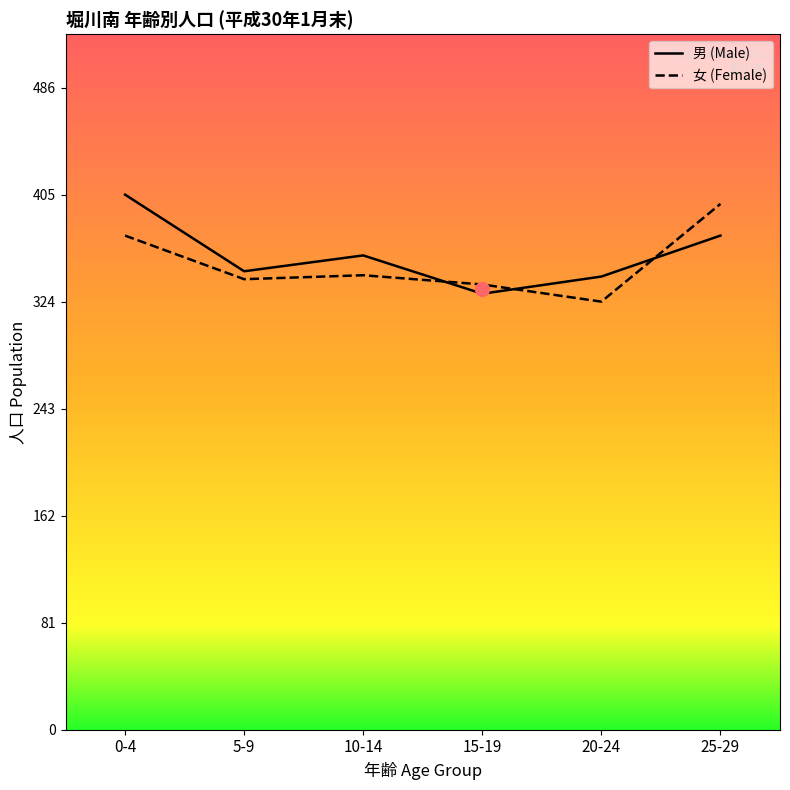

What is the difference between the maximum and minimum values in the 男 (Male) series?

75